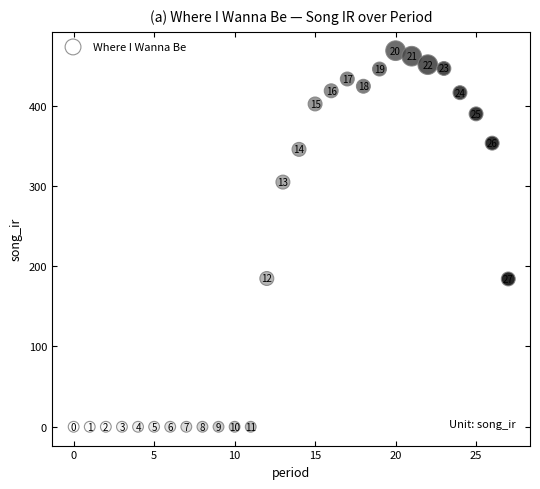

What Y value in the scatter plot is closest to 234?

184.7